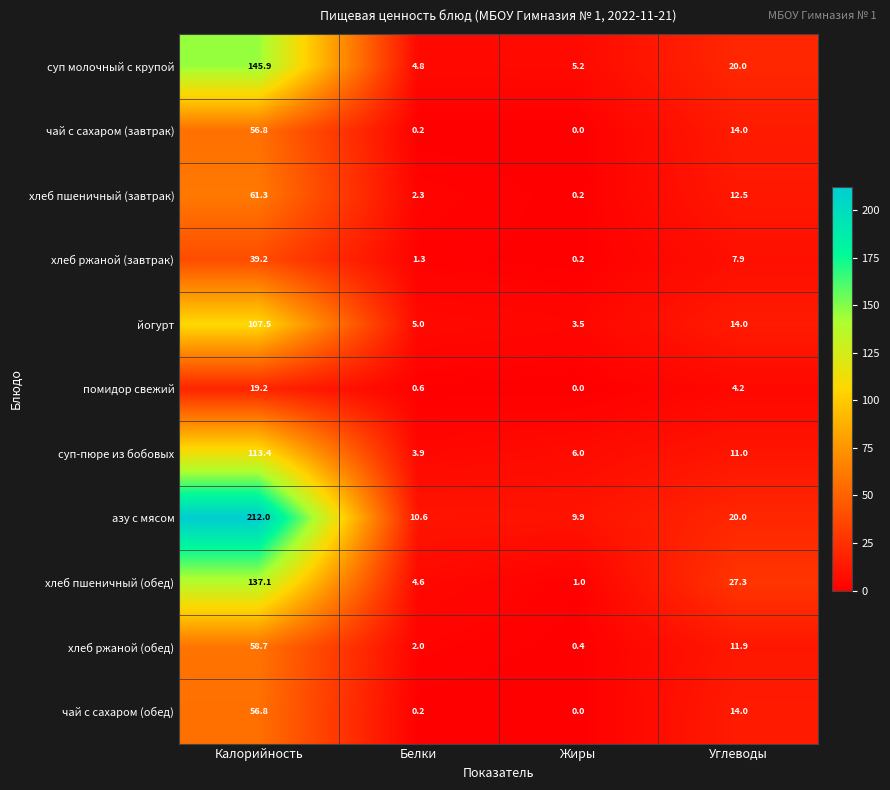

Which series has the largest total across all categories?

азу с мясом